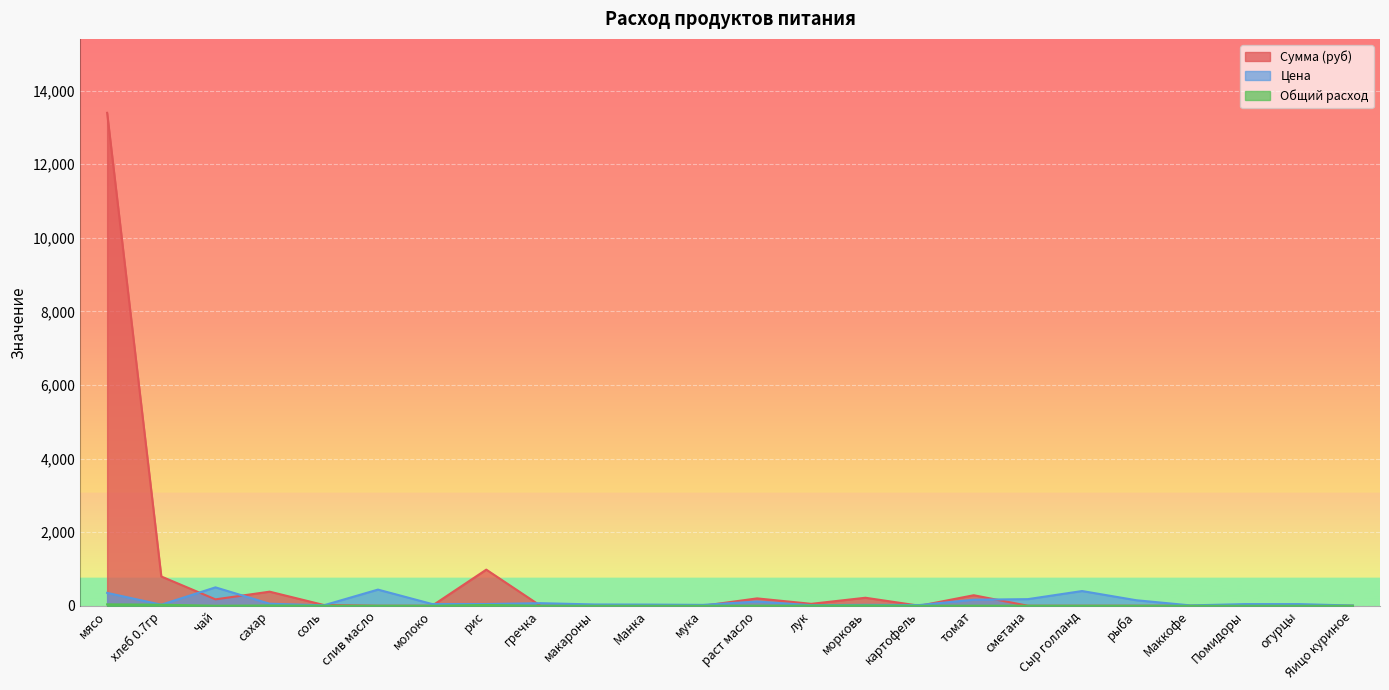

Is the value of Цена at Яицо куриное greater than the value of Сумма (руб) at гречка?

Yes